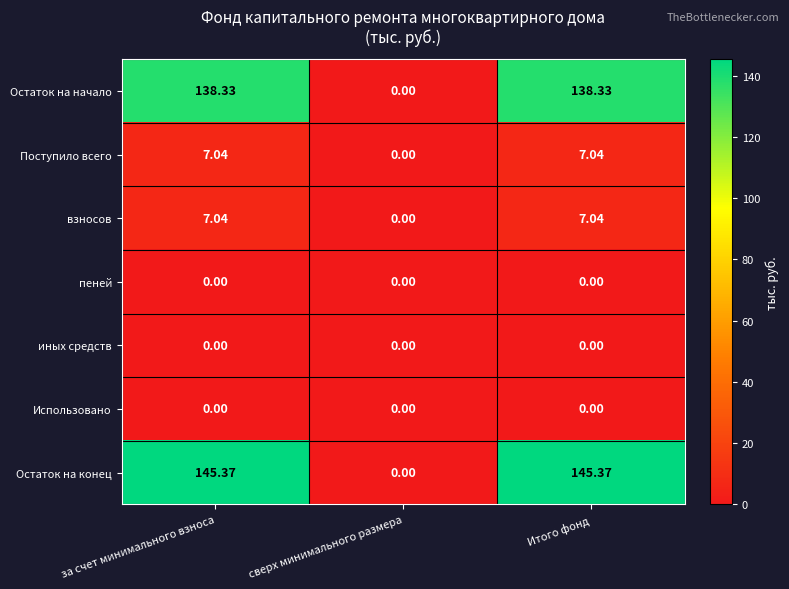

Between за счет минимального взноса and сверх минимального размера, which series saw the biggest shift?

Остаток на конец